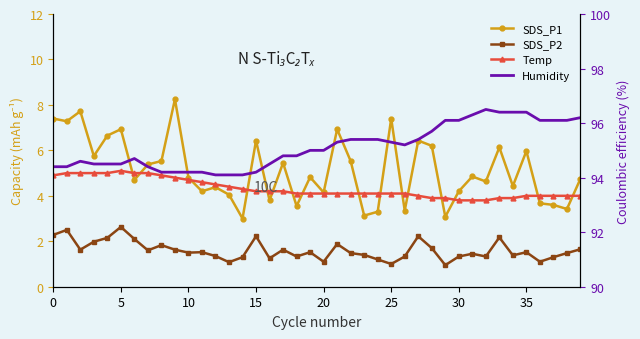

Which series has the largest total across all categories?

Humidity